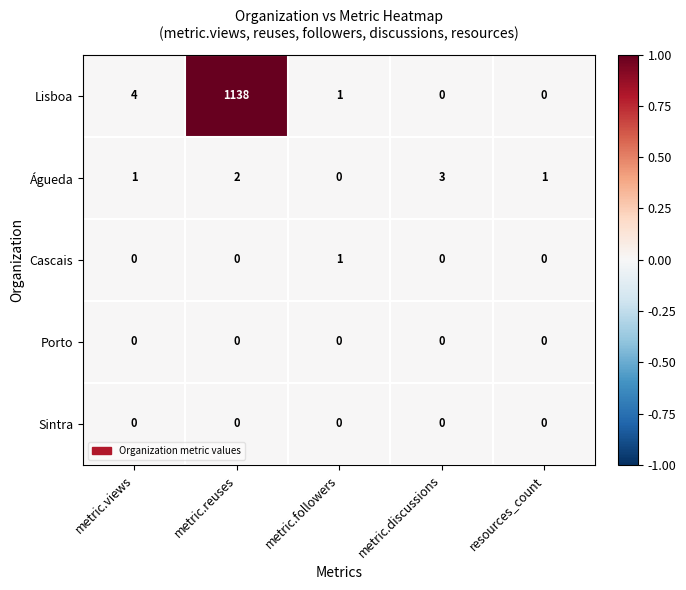

Count the number of data series in this chart.

5